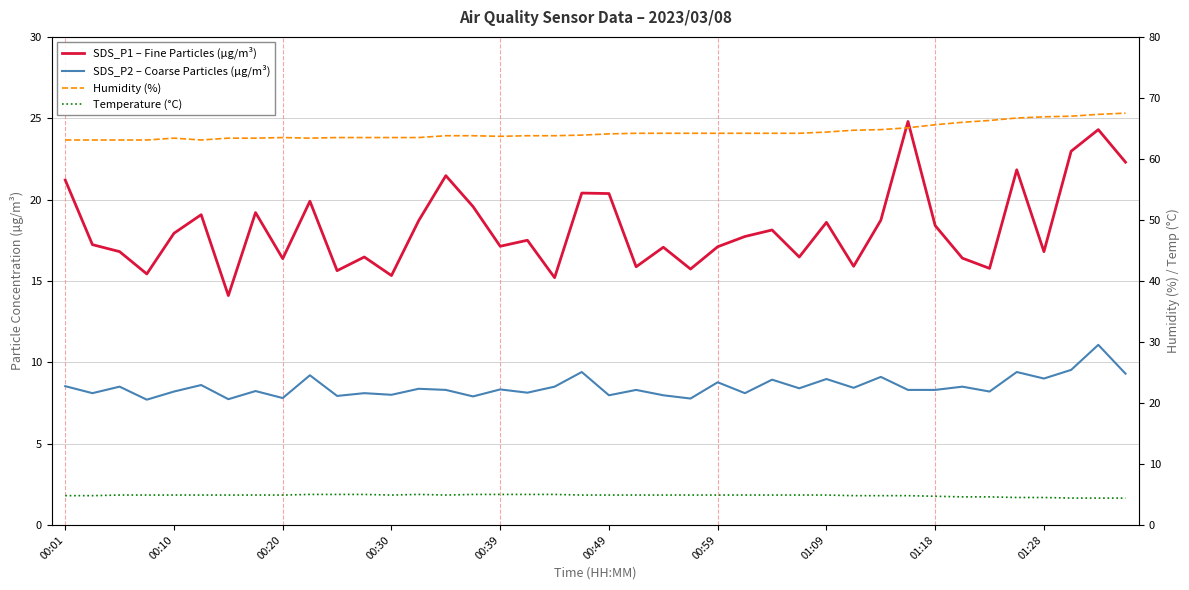

What are all the series names shown in the legend?

SDS_P1 – Fine Particles (µg/m³), SDS_P2 – Coarse Particles (µg/m³), Humidity (%), Temperature (°C)